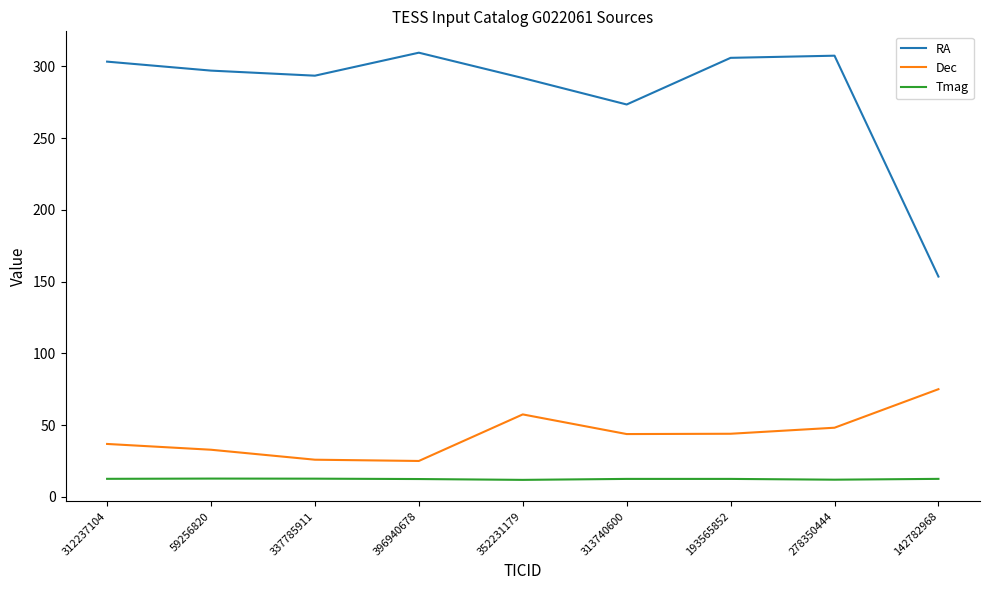

How many lines are shown in the chart?

3